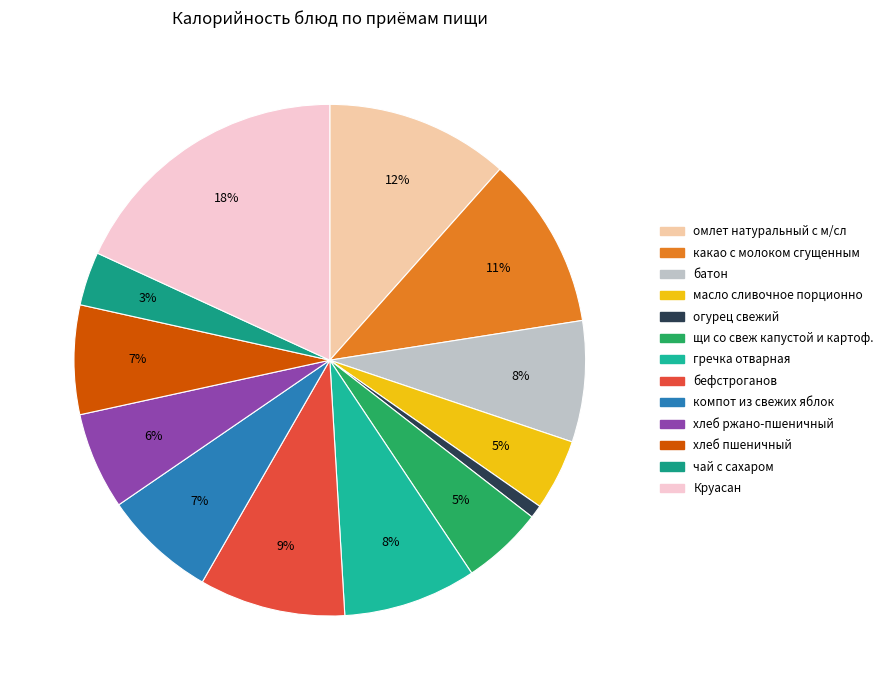

What percentage is the батон slice, to the nearest percent?

8%